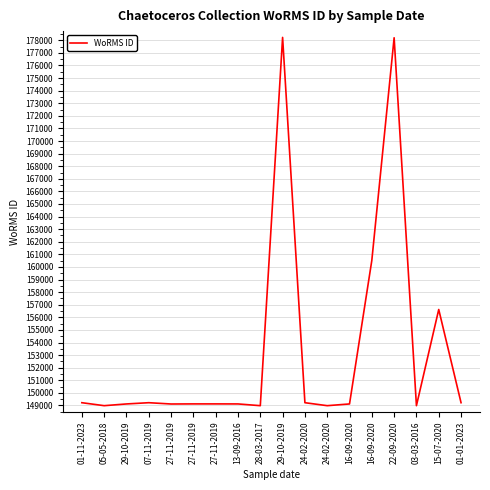

Is this an area chart (filled region under the line)?

No